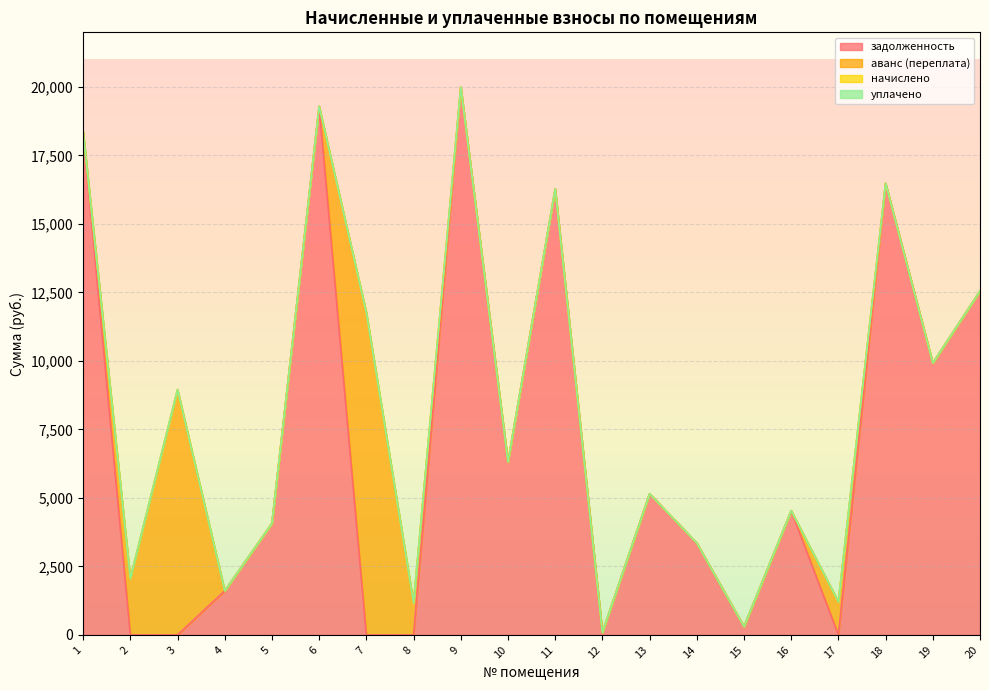

Does the chart display data point markers on the line(s)?

No